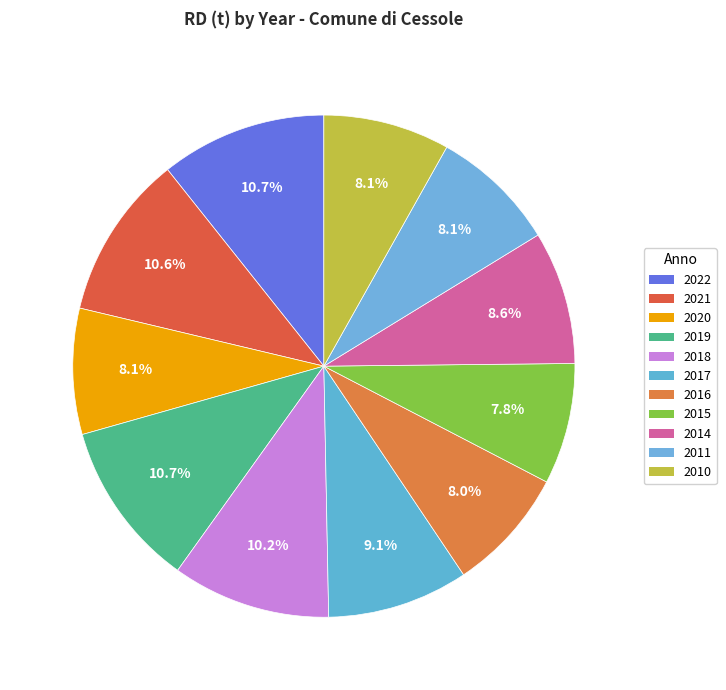

To the nearest percent, what is the combined percentage of 2022 and 2016?

19%